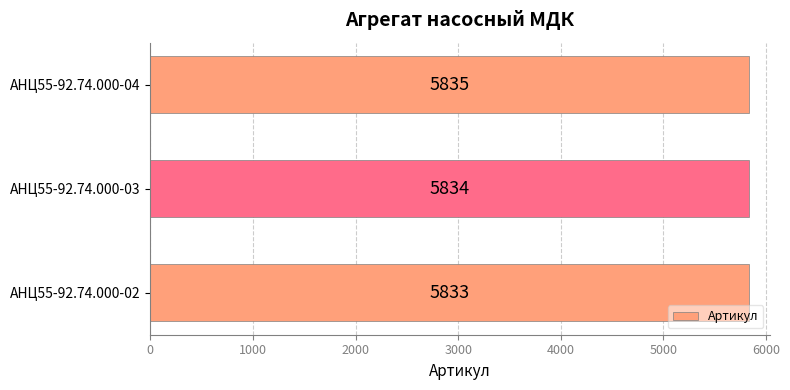

Count the values in the range 5833 to 5835.

3